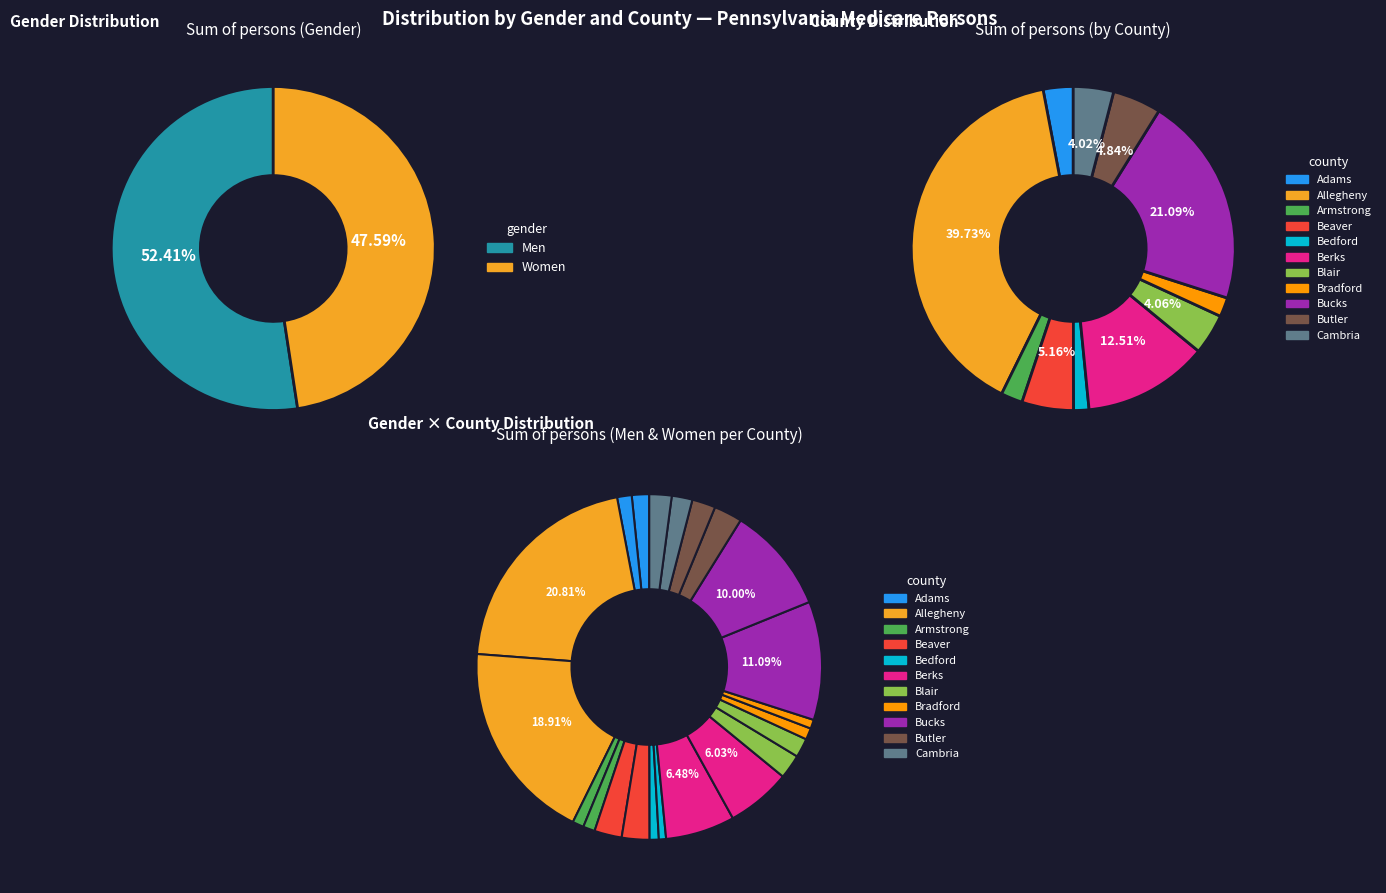

Which slice is the largest?

Allegheny